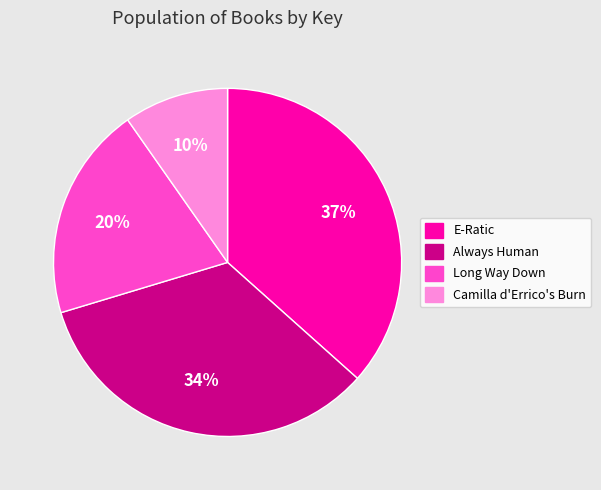

Is there a majority slice in this chart?

No